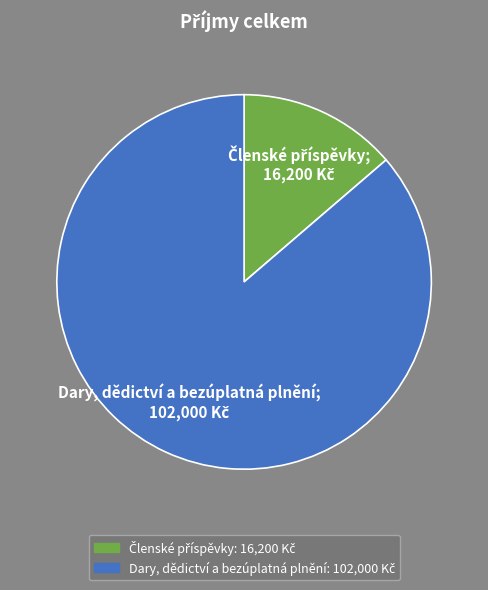

How many slices are in this pie chart?

2